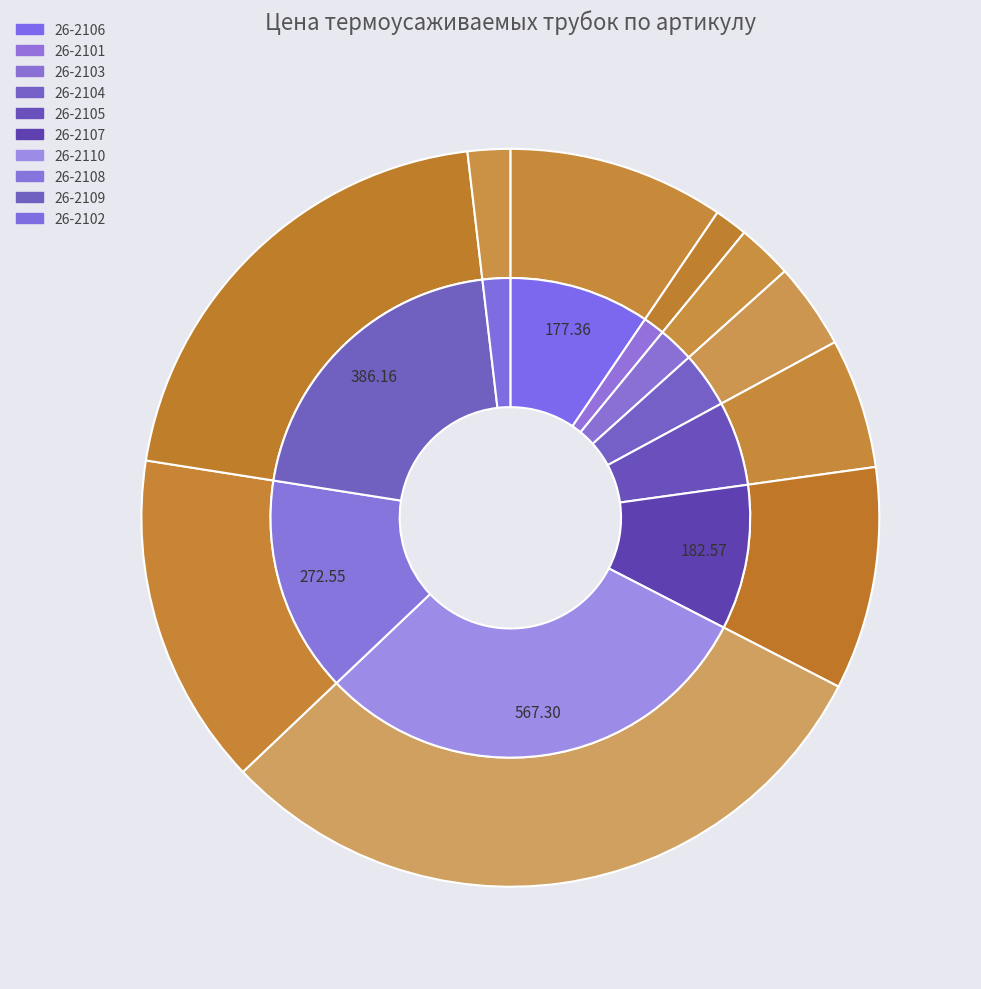

The 26-2105 slice represents 1% of the pie. True or false?

False